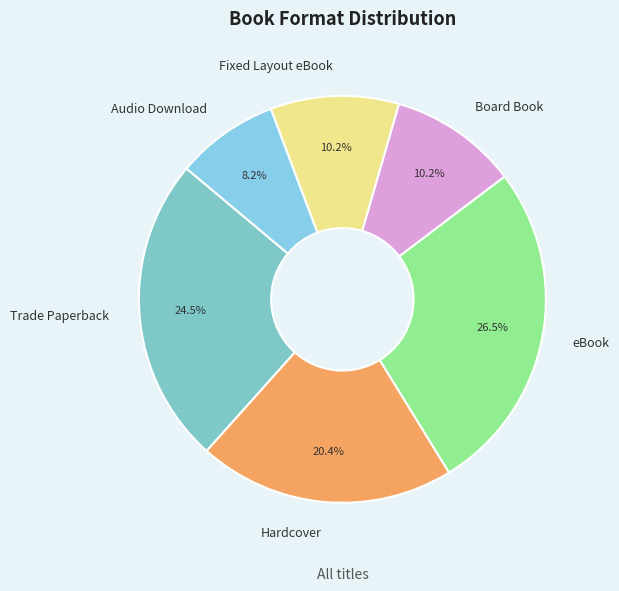

Which slice is the smallest?

Audio Download